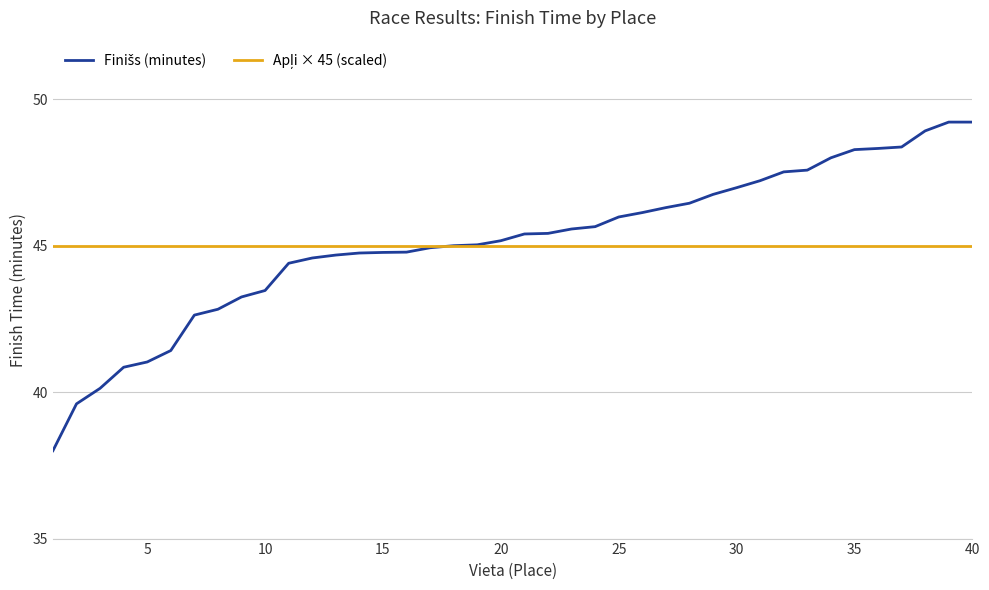

What is the minimum value shown in the chart?

38.0